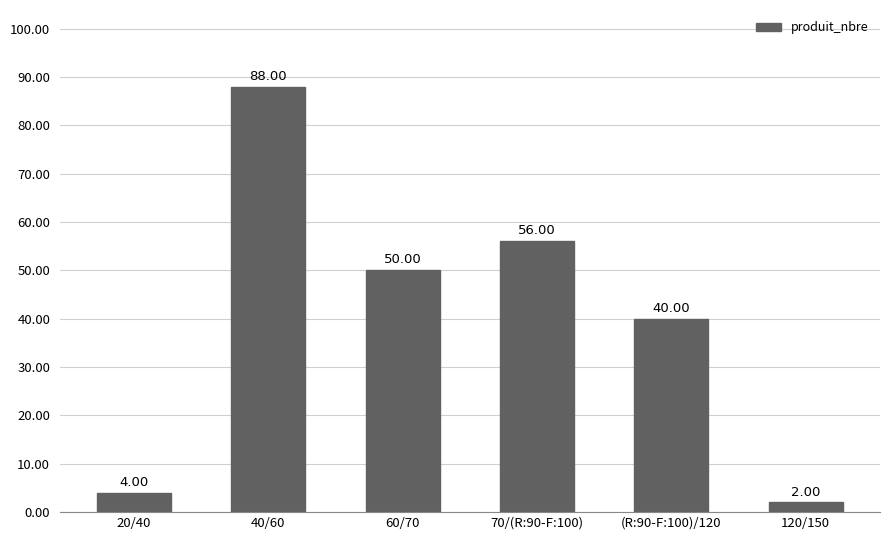

Reading left to right, extract all data points from this chart.

20/40=4	40/60=88	60/70=50	70/(R:90-F:100)=56	(R:90-F:100)/120=40	120/150=2